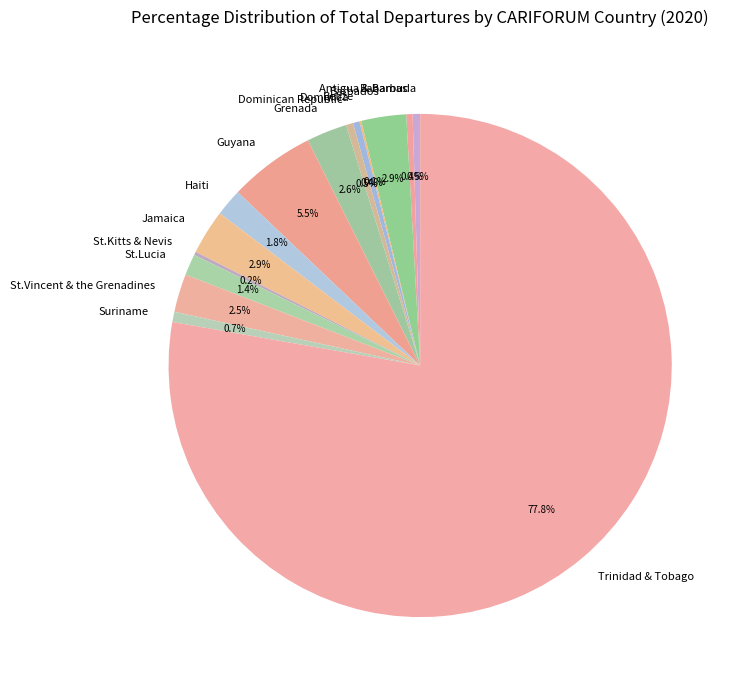

Which slice is the largest?

Trinidad & Tobago